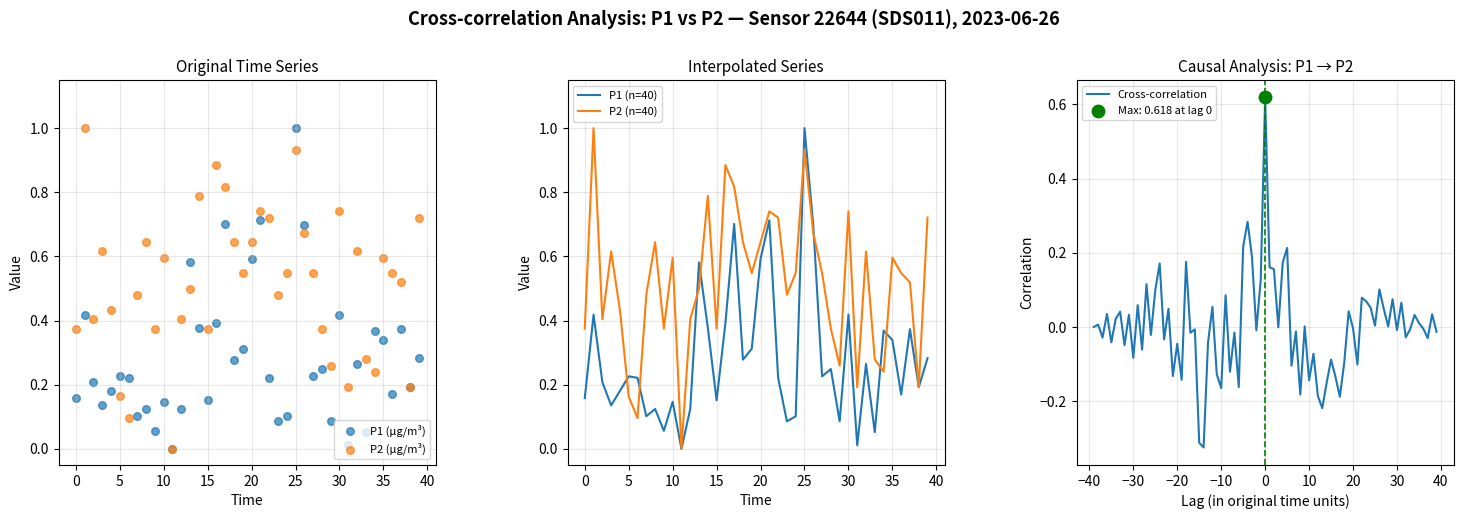

Which series reaches the maximum Y coordinate?

P1